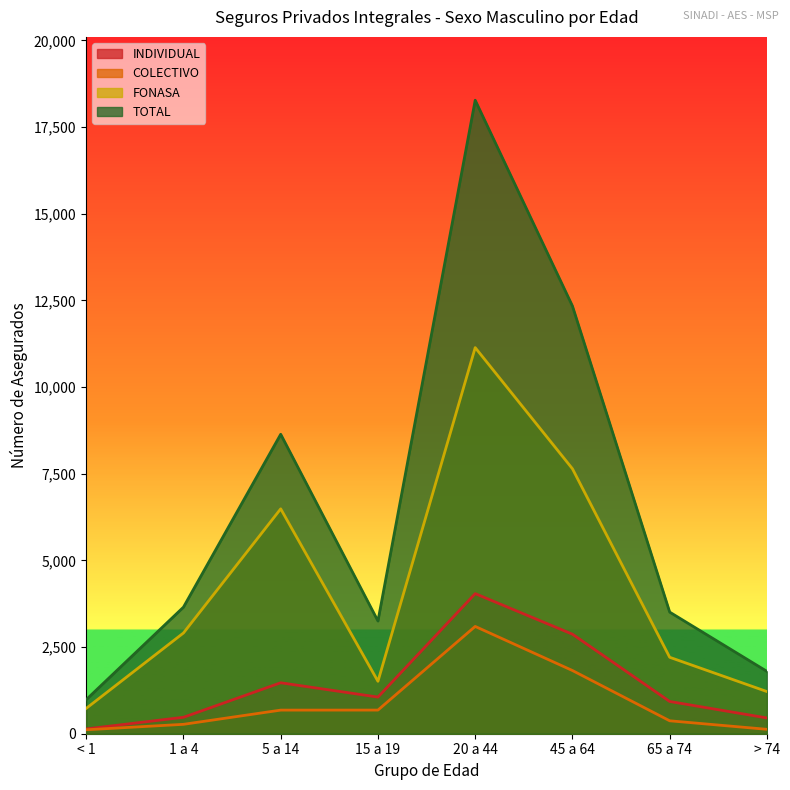

How many data points in INDIVIDUAL are above 1057?

3